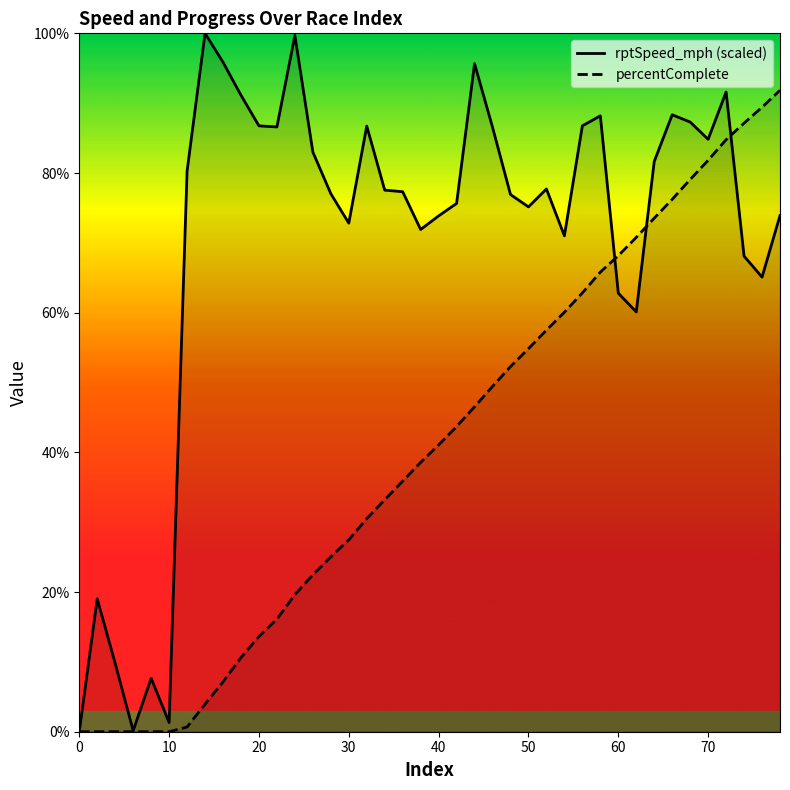

Which series has the largest total across all categories?

rptSpeed_mph